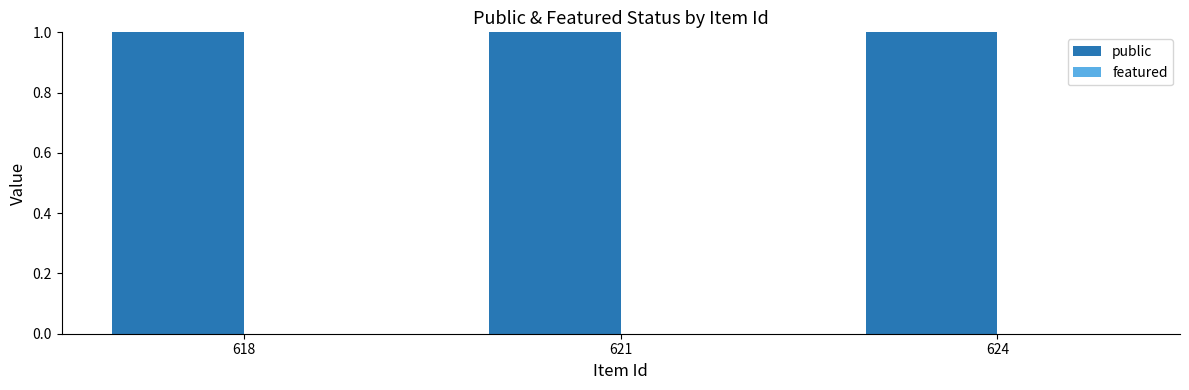

What is the total value across all series at 618?

1